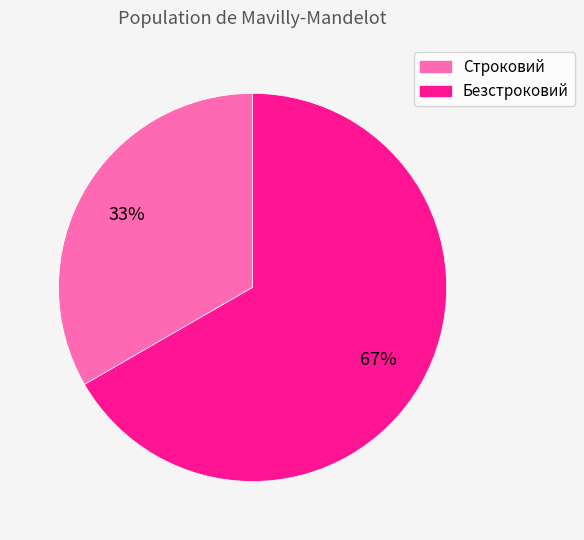

Combined, do Безстроковий and Строковий account for over 50%?

Yes